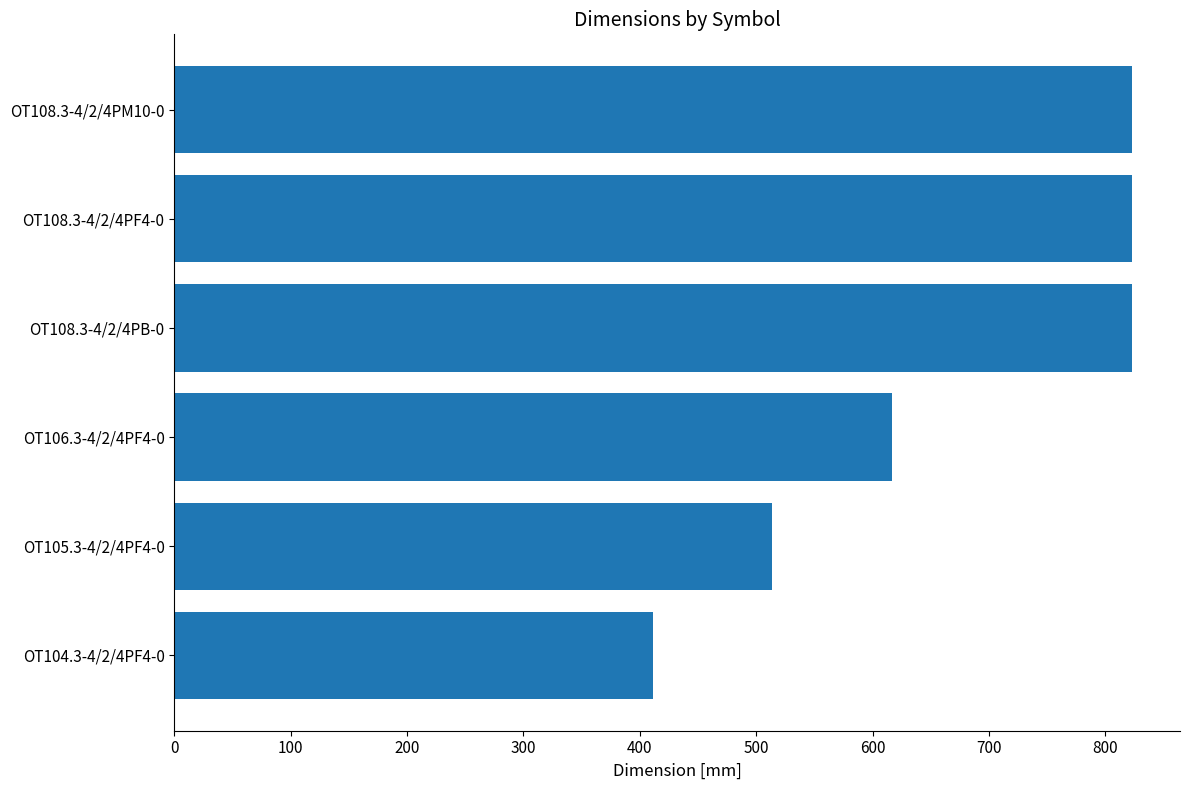

What is the difference between the maximum and minimum values?

412